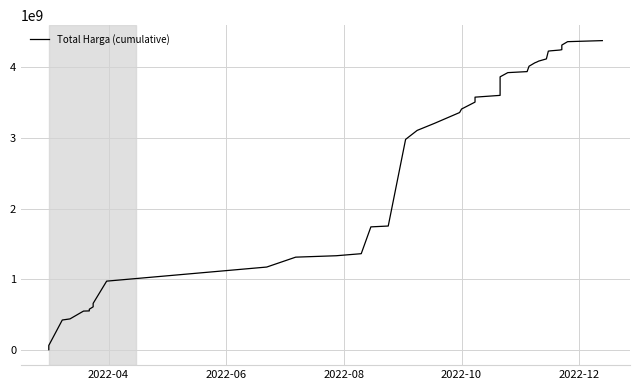

True or false: the data has more than 2 interior local peaks.

False